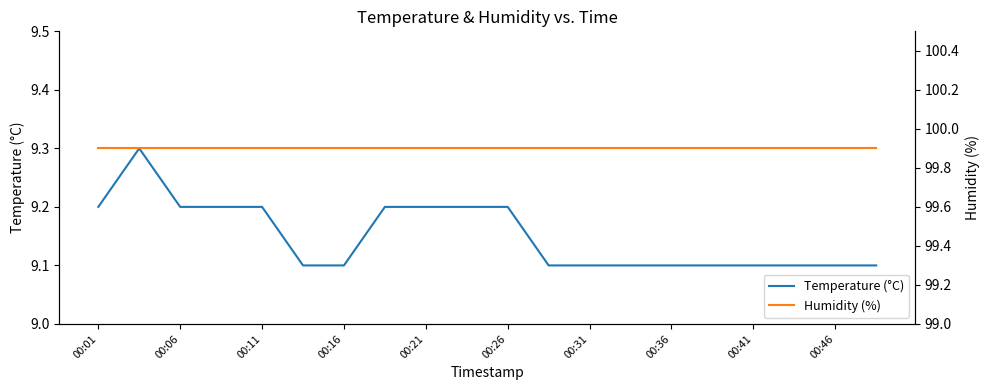

Which category has the highest value in the Humidity (%) series?

00:01